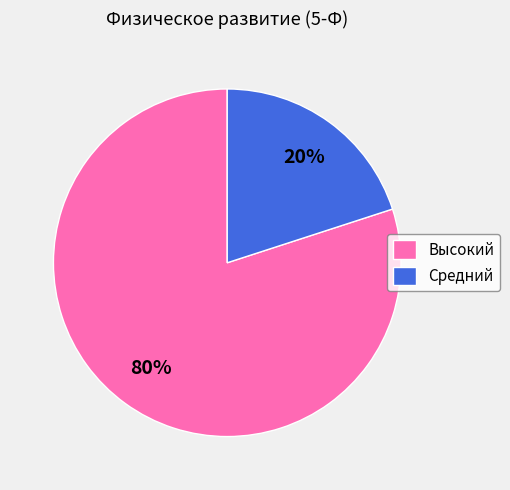

Approximately how many times larger is the value at Высокий compared to Средний?

4.0